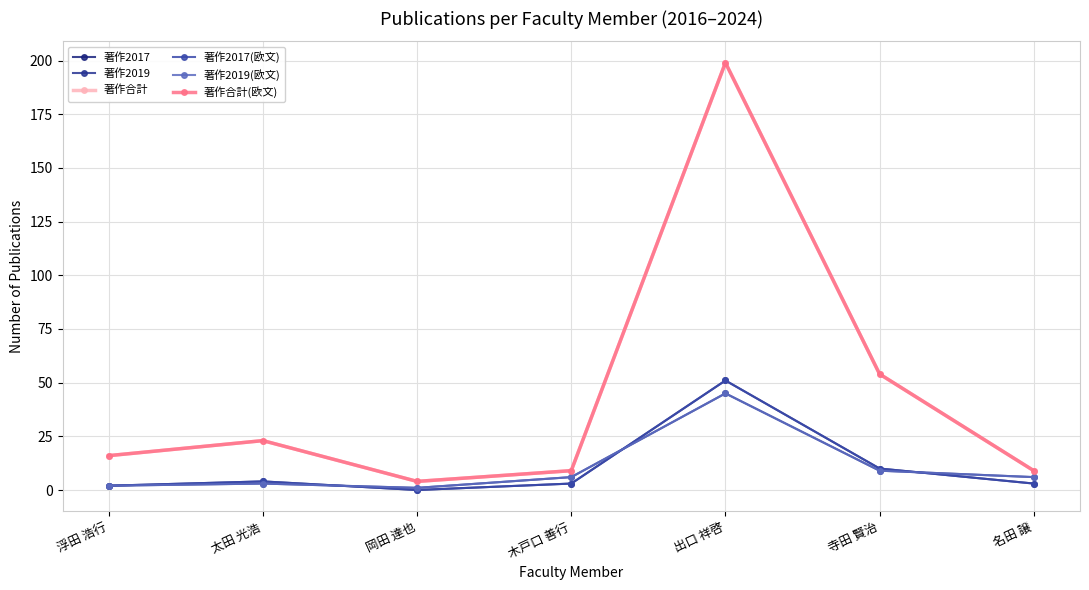

Rank the categories by 著作2017(欧文) value from highest to lowest.

出口 祥啓, 寺田 賢治, 太田 光浩, 木戸口 善行, 名田 譲, 浮田 浩行, 岡田 達也